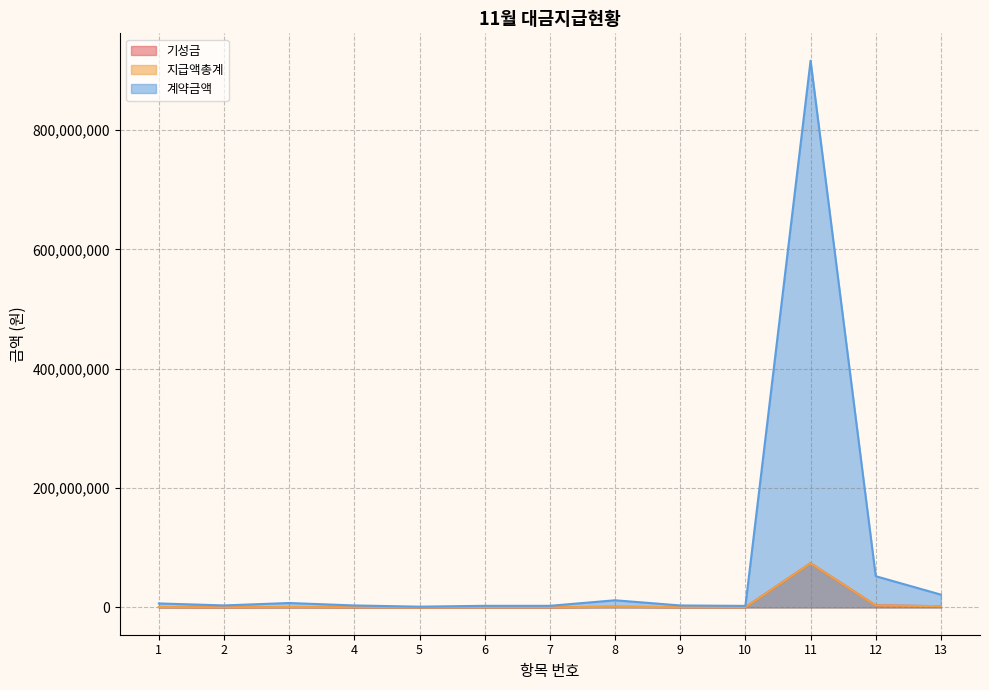

At which category is the sum across all series the highest?

11